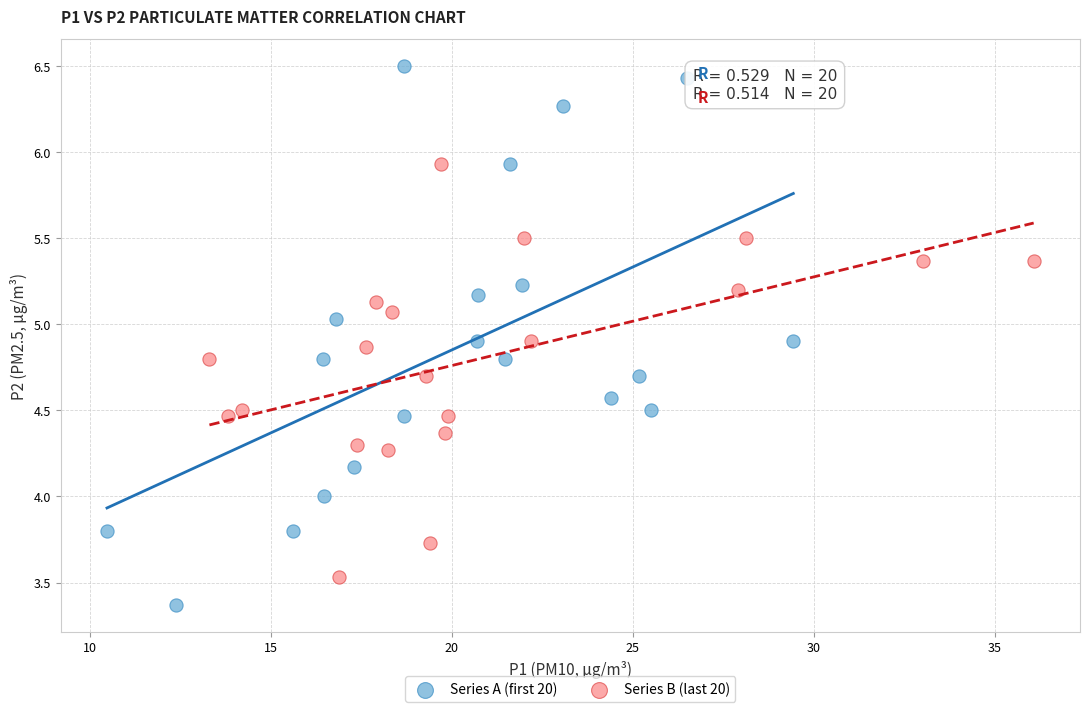

Which series has the widest spread of Y values?

Series A (first 20)